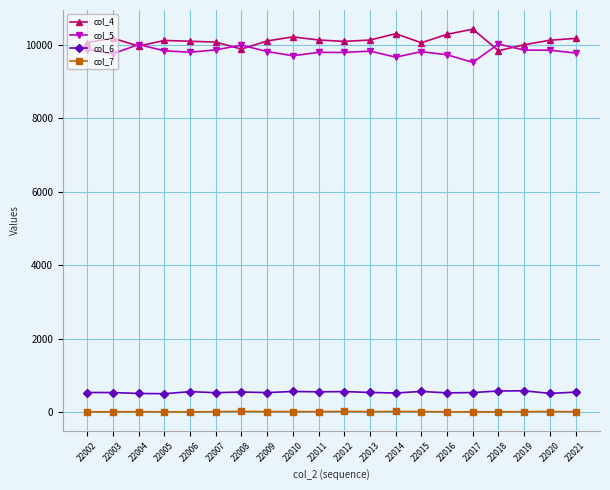

True or false: col_5 has more than 1 interior local peaks.

True